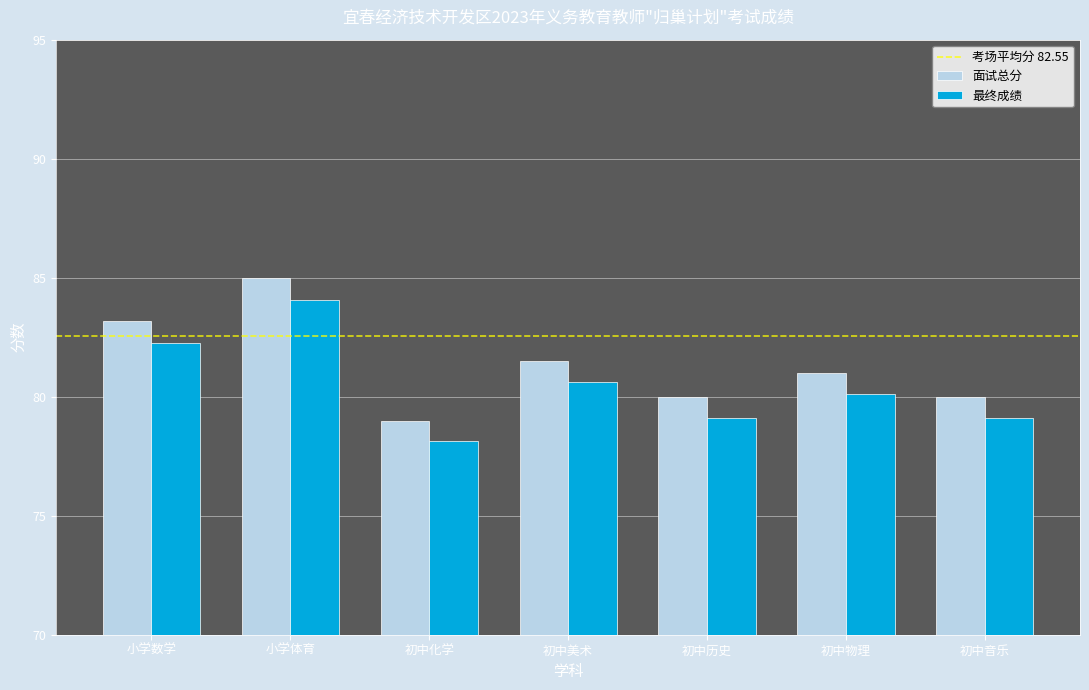

Which category has the lowest value in the 面试总分 series?

初中化学